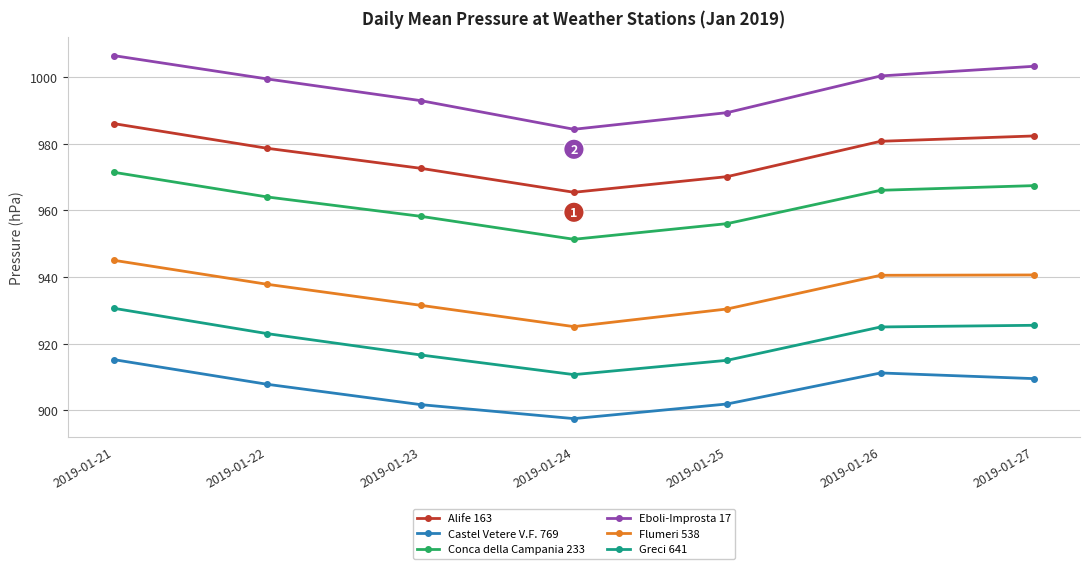

Does the chart have visible grid lines?

Yes